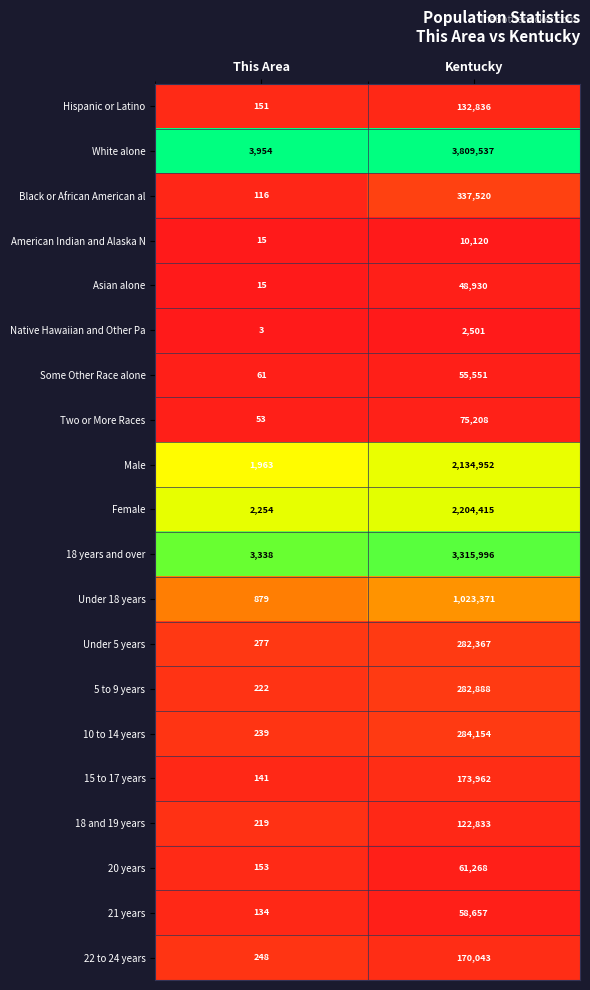

Which series has the widest spread of values?

White alone